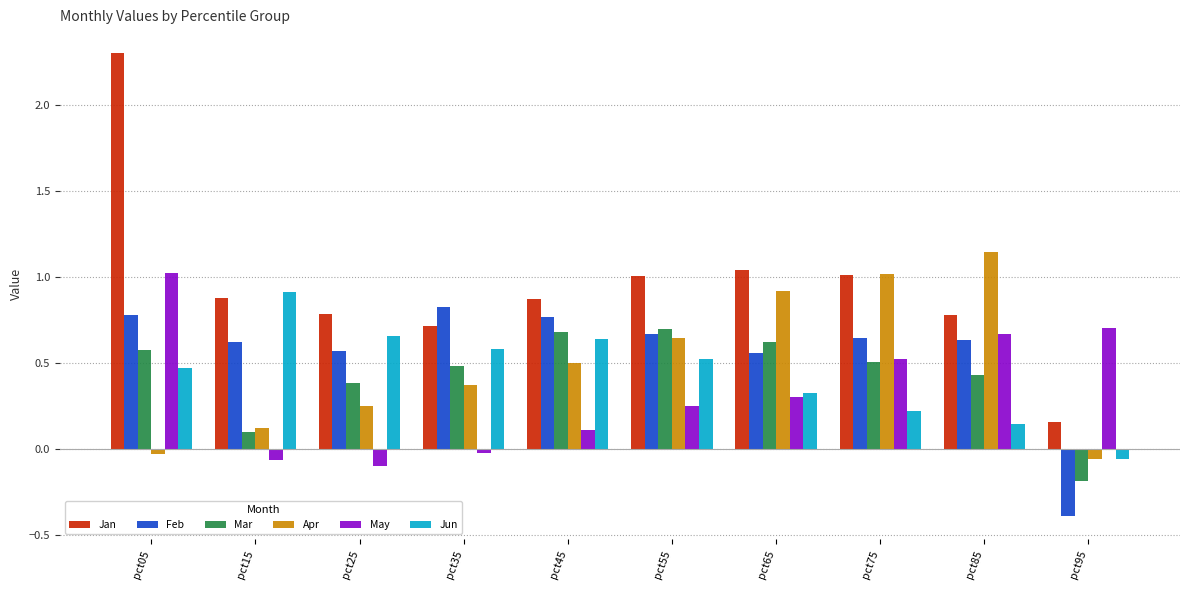

How many values in May are below zero?

3